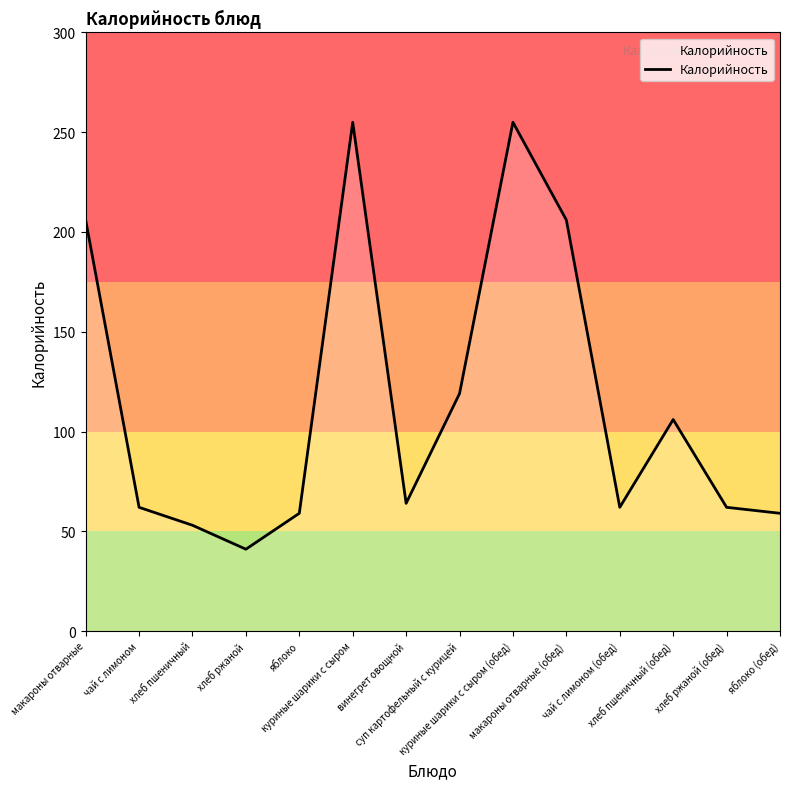

Reading left to right, transcribe all the data shown in this chart.

макароны отварные=206	чай с лимоном=62	хлеб пшеничный=53	хлеб ржаной=41	яблоко=59	куриные шарики с сыром=255	винегрет овощной=64	суп картофельный с курицей=119	куриные шарики с сыром (обед)=255	макароны отварные (обед)=206	чай с лимоном (обед)=62	хлеб пшеничный (обед)=106	хлеб ржаной (обед)=62	яблоко (обед)=59